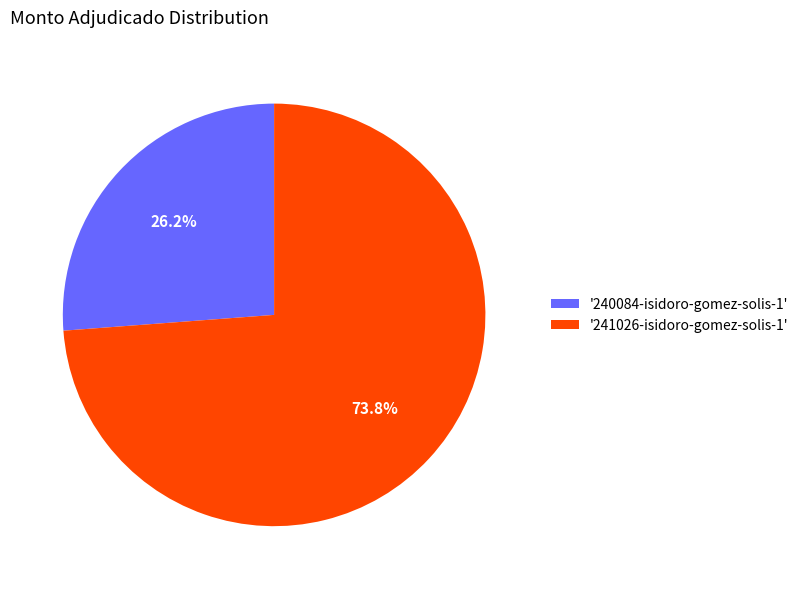

Combined, do '241026-isidoro-gomez-solis-1' and '240084-isidoro-gomez-solis-1' account for over 50%?

Yes